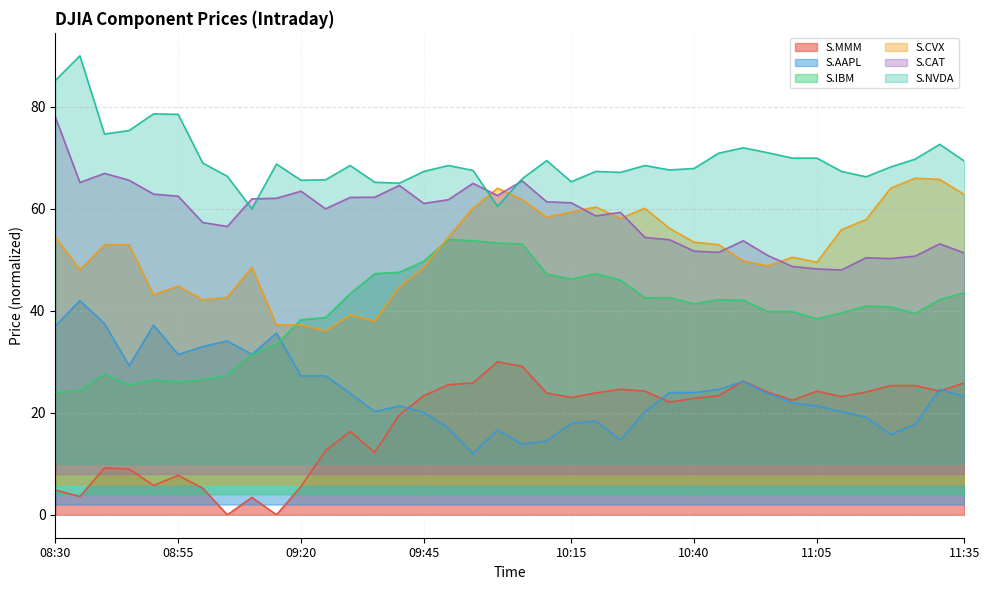

At which category is the sum across all series the highest?

10:05